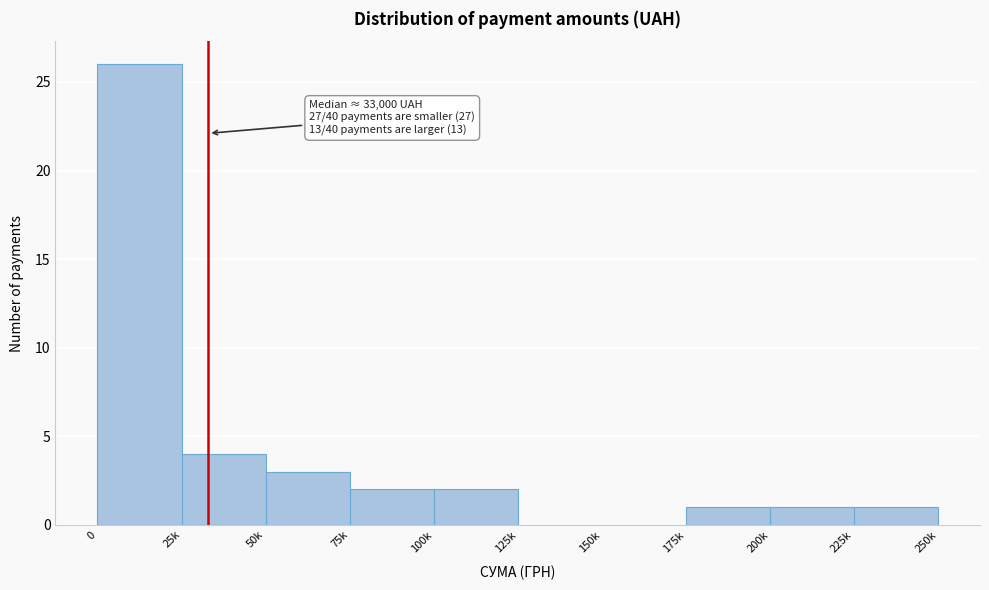

Reading left to right, list all the values displayed in this chart.

0=26	25k=4	50k=3	75k=2	100k=2	125k=0	150k=0	175k=1	200k=1	225k=1